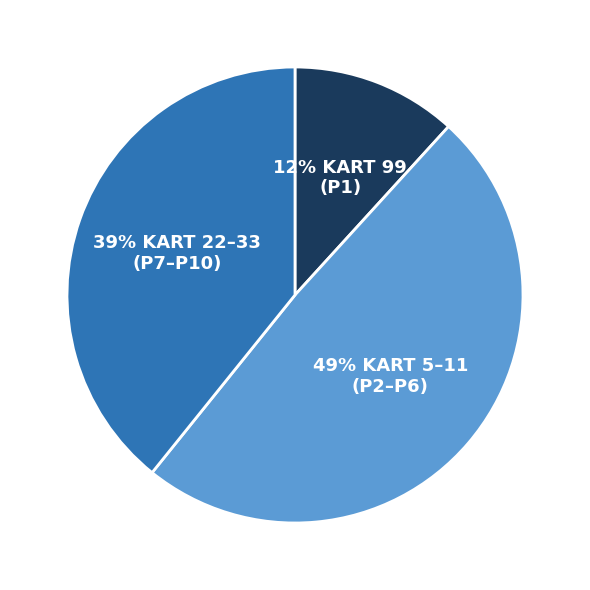

Does any single category account for the majority?

No